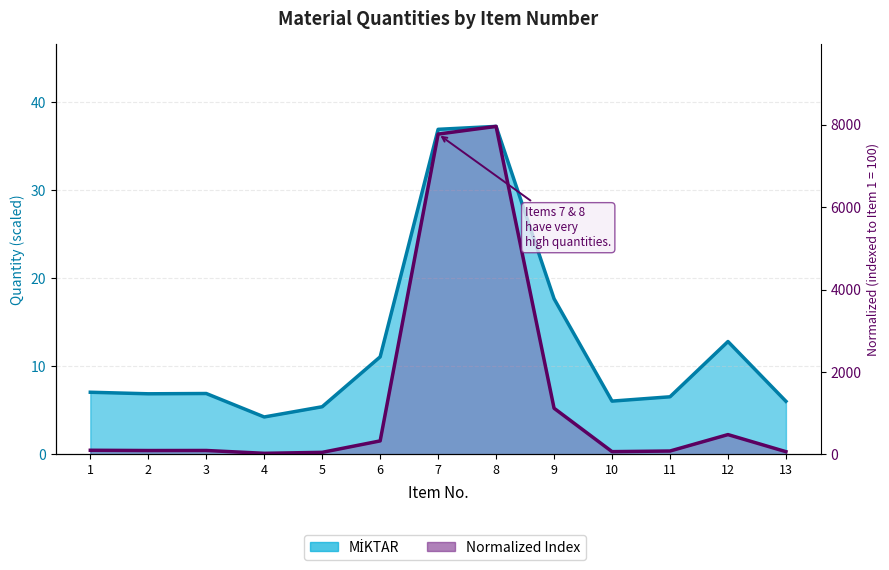

How many data points in MİKTAR are less than 6?

2